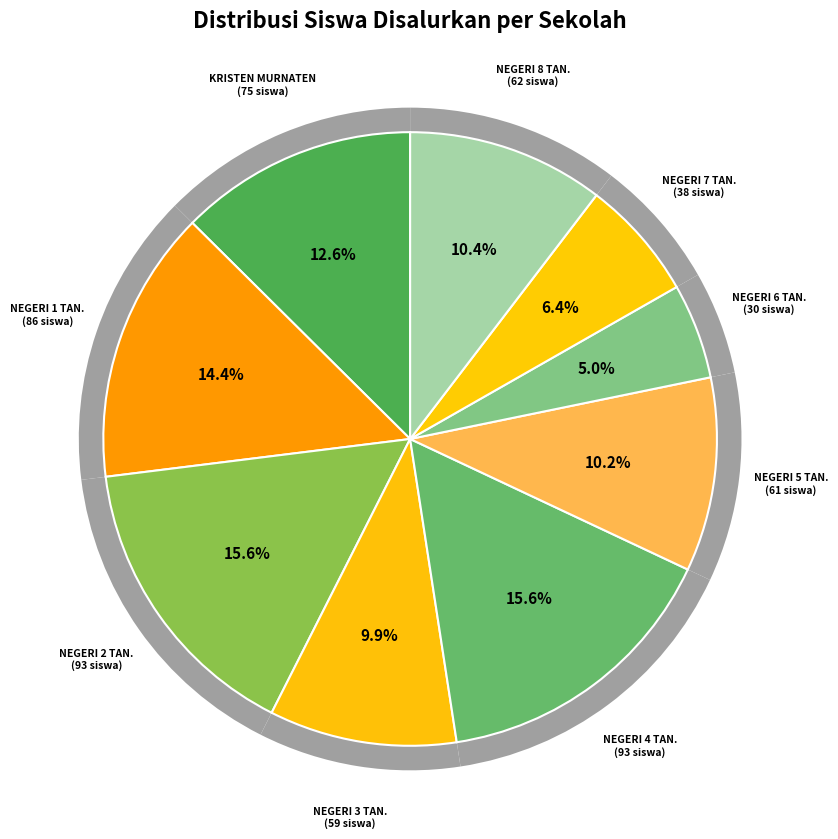

How many segments does this pie chart have?

9